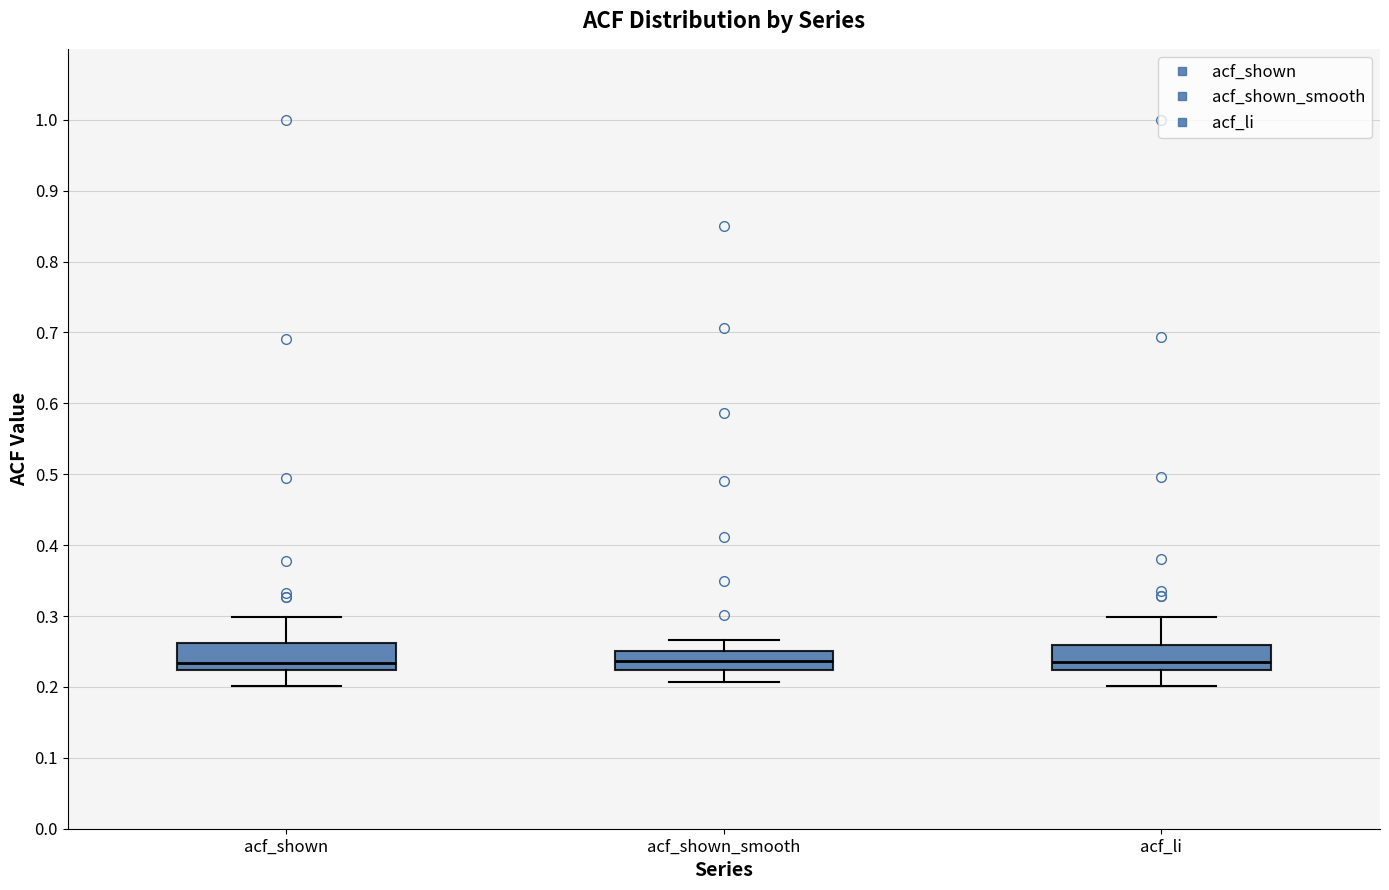

Reading left to right, read every box against the y-axis: the position of its median line, the range the box covers, and the ends of its whiskers. The values are not printed on the chart, so give them approximately, as read against the axis.

acf_shown: median 0.23, box 0.22 to 0.26, whiskers 0.20 to 0.30
acf_shown_smooth: median 0.24, box 0.22 to 0.25, whiskers 0.21 to 0.27
acf_li: median 0.23, box 0.22 to 0.26, whiskers 0.20 to 0.30